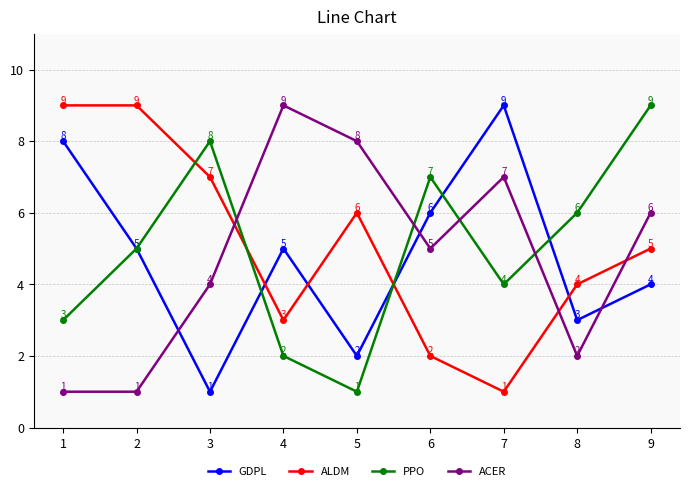

How many categories are shown in the chart?

9